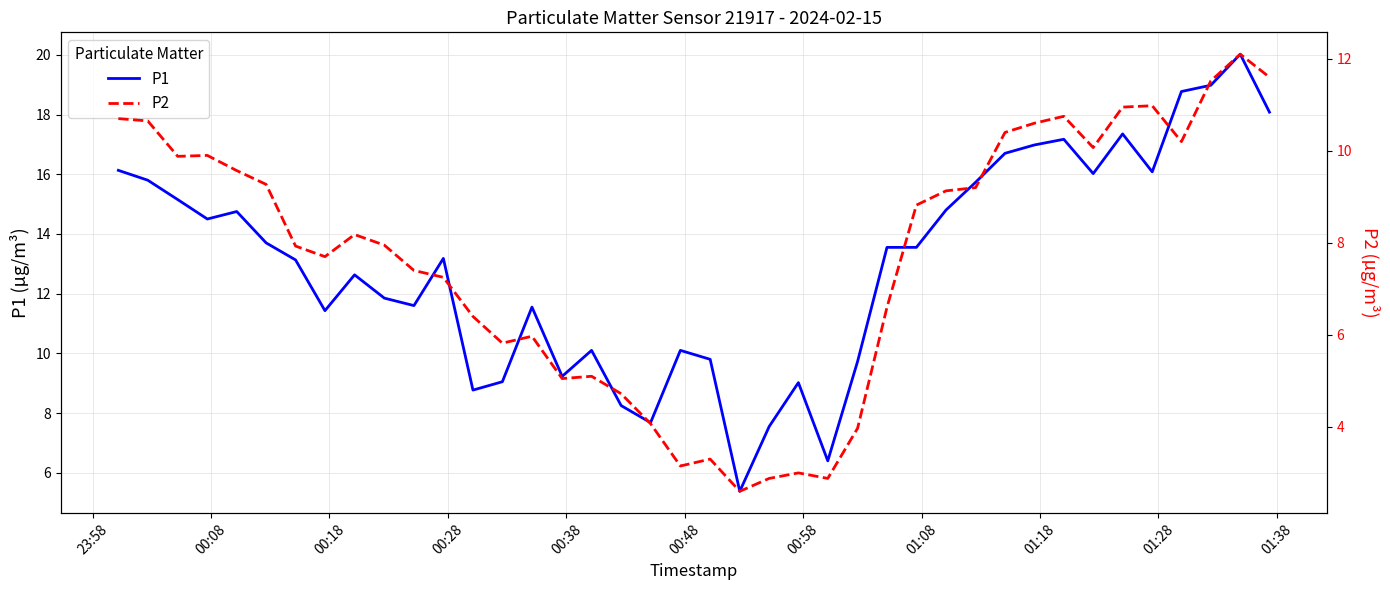

Reading left to right, what are all the values shown in this chart?

P1: 16.1	15.8	15.2	14.5	14.8	13.7	13.1	11.4	12.6	11.8	11.6	13.2	8.8	9.1	11.6	9.2	10.1	8.2	7.7	10.1	9.8	5.4	7.5	9.0	6.4	9.7	13.6	13.6	14.8	15.7	16.7	17.0	17.2	16.0	17.4	16.1	18.8	19.0	20.0	18.1
P2: 10.7	10.7	9.9	9.9	9.6	9.3	7.9	7.7	8.2	8.0	7.4	7.2	6.4	5.8	6.0	5.0	5.1	4.7	4.1	3.1	3.3	2.6	2.9	3.0	2.9	4.0	6.6	8.8	9.1	9.2	10.4	10.6	10.8	10.1	10.9	11.0	10.2	11.5	12.1	11.6